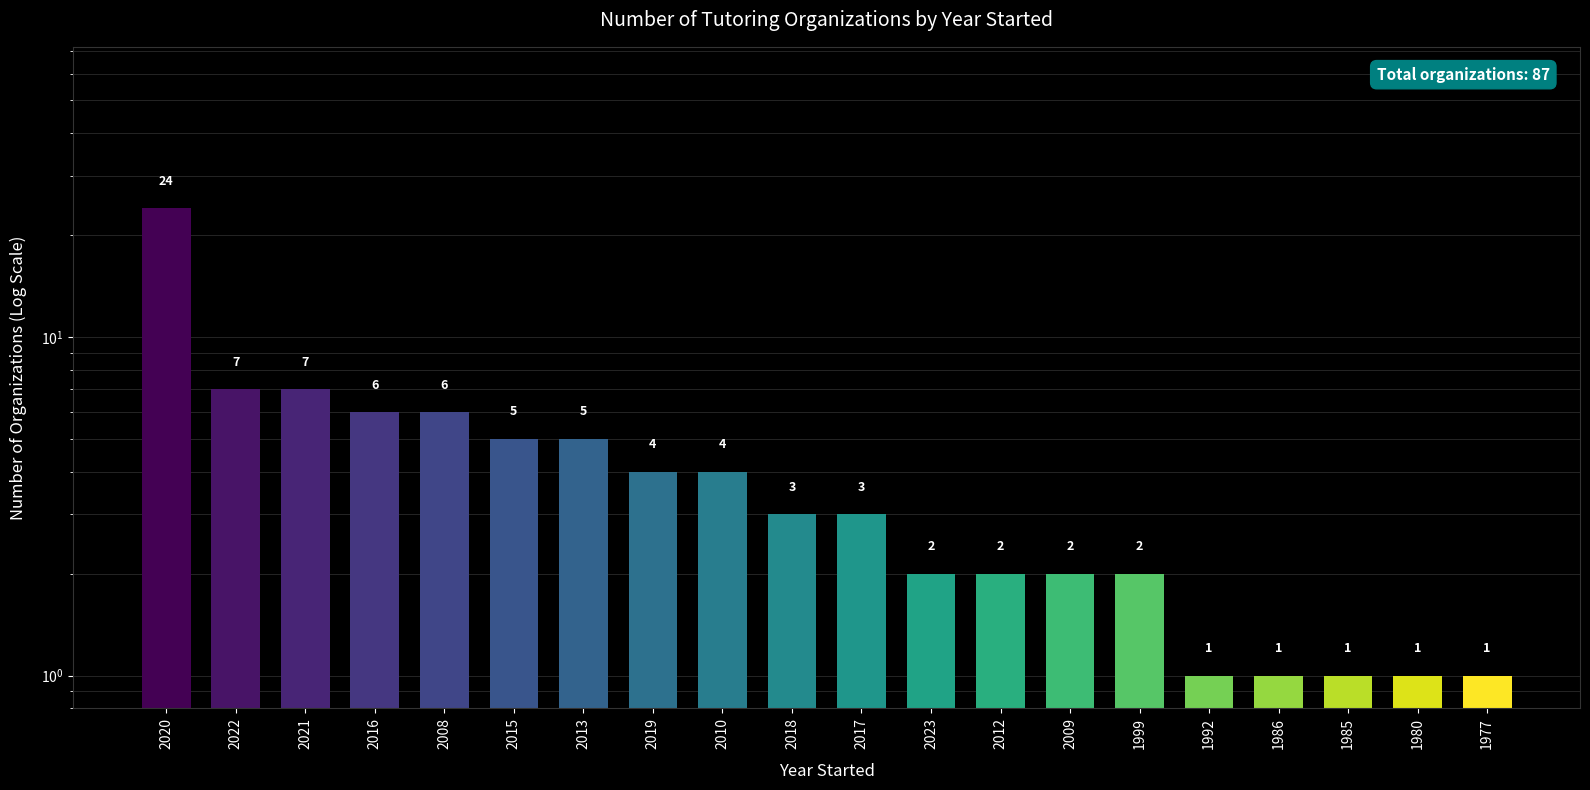

Does the chart contain any negative values?

No